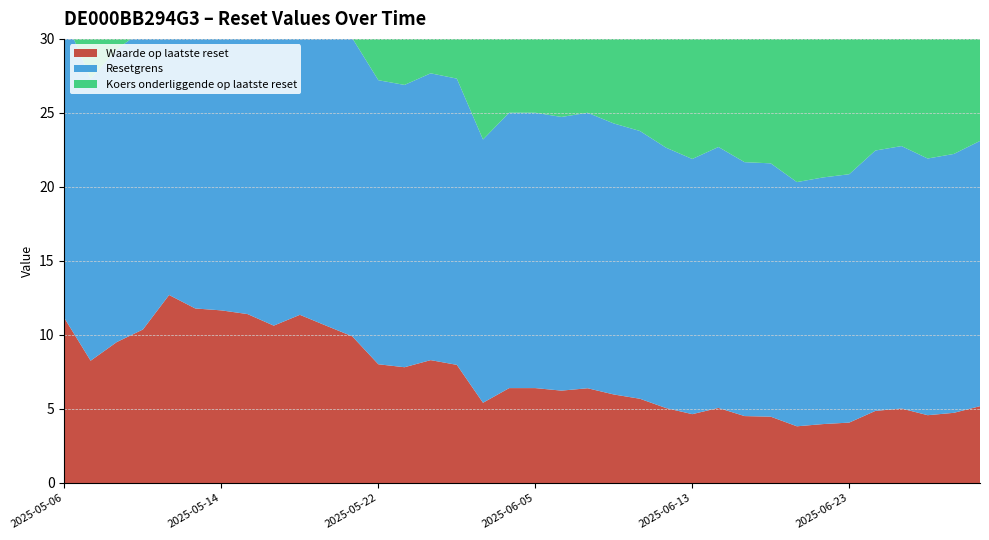

Reading left to right, extract all data points from this chart.

Waarde op laatste reset: 2025-06-30=5.2	2025-06-27=4.7	2025-06-26=4.6	2025-06-25=5.0	2025-06-24=4.9	2025-06-23=4.1	2025-06-20=4.0	2025-06-19=3.8	2025-06-18=4.5	2025-06-17=4.5	2025-06-16=5.1	2025-06-13=4.7	2025-06-12=5.1	2025-06-11=5.7	2025-06-10=6.0	2025-06-09=6.4	2025-06-06=6.2	2025-06-05=6.4	2025-06-04=6.4	2025-06-03=5.4	2025-06-02=8.0	2025-05-26=8.3	2025-05-23=7.8	2025-05-22=8.0	2025-05-21=9.9	2025-05-20=10.6	2025-05-19=11.4	2025-05-16=10.6	2025-05-15=11.4	2025-05-14=11.7	2025-05-13=11.8	2025-05-12=12.7	2025-05-09=10.4	2025-05-08=9.5	2025-05-07=8.3	2025-05-06=11.1
Resetgrens: 2025-06-30=17.9	2025-06-27=17.5	2025-06-26=17.3	2025-06-25=17.7	2025-06-24=17.6	2025-06-23=16.8	2025-06-20=16.7	2025-06-19=16.5	2025-06-18=17.1	2025-06-17=17.2	2025-06-16=17.6	2025-06-13=17.2	2025-06-12=17.6	2025-06-11=18.1	2025-06-10=18.3	2025-06-09=18.6	2025-06-06=18.5	2025-06-05=18.6	2025-06-04=18.6	2025-06-03=17.8	2025-06-02=19.3	2025-05-26=19.4	2025-05-23=19.1	2025-05-22=19.2	2025-05-21=20.1	2025-05-20=20.5	2025-05-19=20.8	2025-05-16=20.5	2025-05-15=20.8	2025-05-14=20.9	2025-05-13=21.0	2025-05-12=21.4	2025-05-09=20.2	2025-05-08=19.8	2025-05-07=19.0	2025-05-06=20.4
Koers onderliggende op laatste reset: 2025-06-30=23.0	2025-06-27=22.4	2025-06-26=22.2	2025-06-25=22.7	2025-06-24=22.6	2025-06-23=21.5	2025-06-20=21.4	2025-06-19=21.1	2025-06-18=21.9	2025-06-17=22.0	2025-06-16=22.6	2025-06-13=22.1	2025-06-12=22.6	2025-06-11=23.2	2025-06-10=23.5	2025-06-09=23.9	2025-06-06=23.7	2025-06-05=23.9	2025-06-04=23.9	2025-06-03=22.8	2025-06-02=24.8	2025-05-26=24.8	2025-05-23=24.4	2025-05-22=24.6	2025-05-21=25.8	2025-05-20=26.3	2025-05-19=26.7	2025-05-16=26.2	2025-05-15=26.7	2025-05-14=26.8	2025-05-13=26.9	2025-05-12=27.4	2025-05-09=25.9	2025-05-08=25.4	2025-05-07=24.4	2025-05-06=26.1